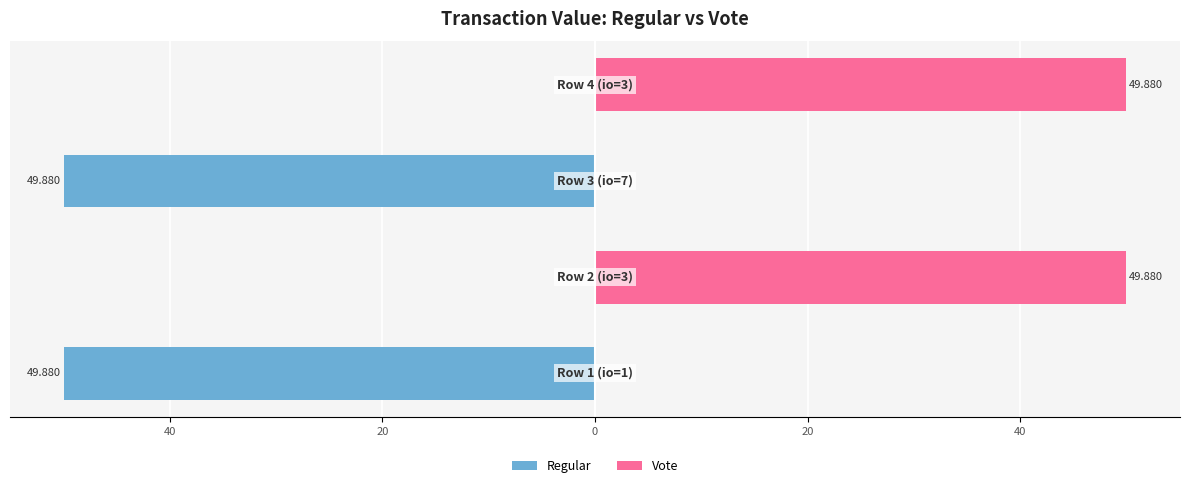

Reading left to right, list all the values displayed in this chart.

Regular: 60=-49.9	40=0.0	20=-49.9	0=0.0
Vote: 60=0.0	40=49.9	20=0.0	0=49.9